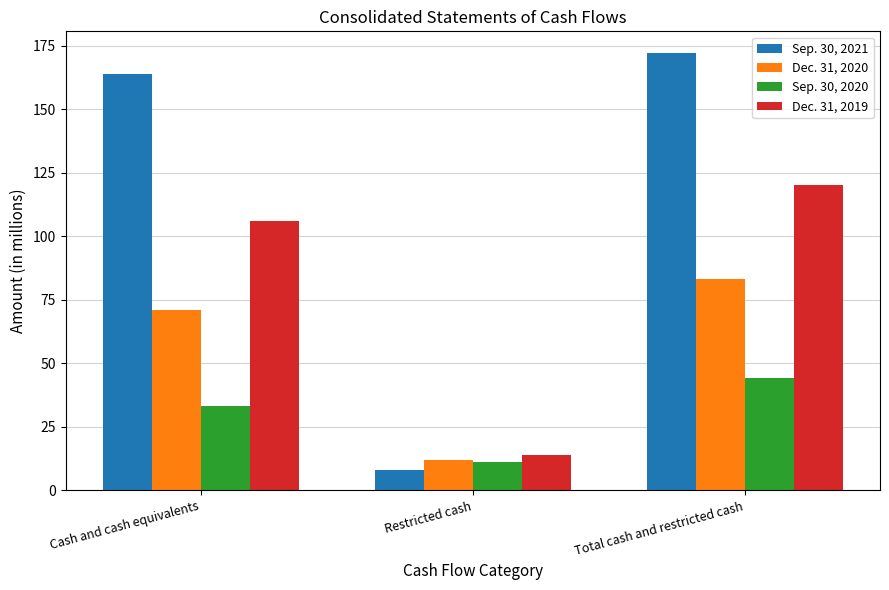

What is the difference between the Sep. 30, 2020 values at Cash and cash equivalents and Restricted cash?

22